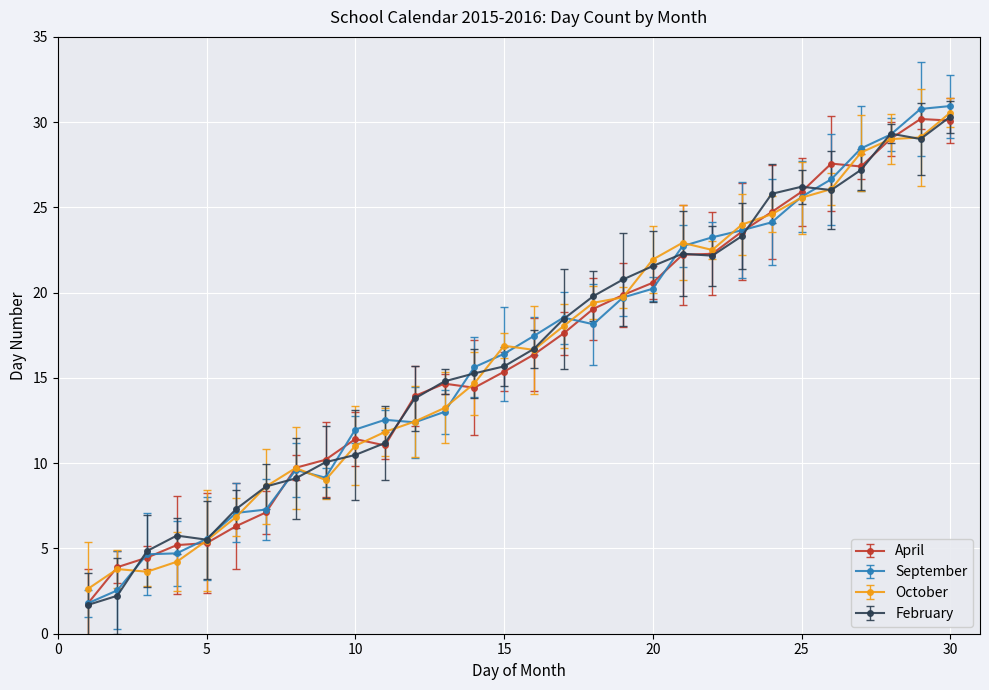

What is the highest value of the February series?

30.3